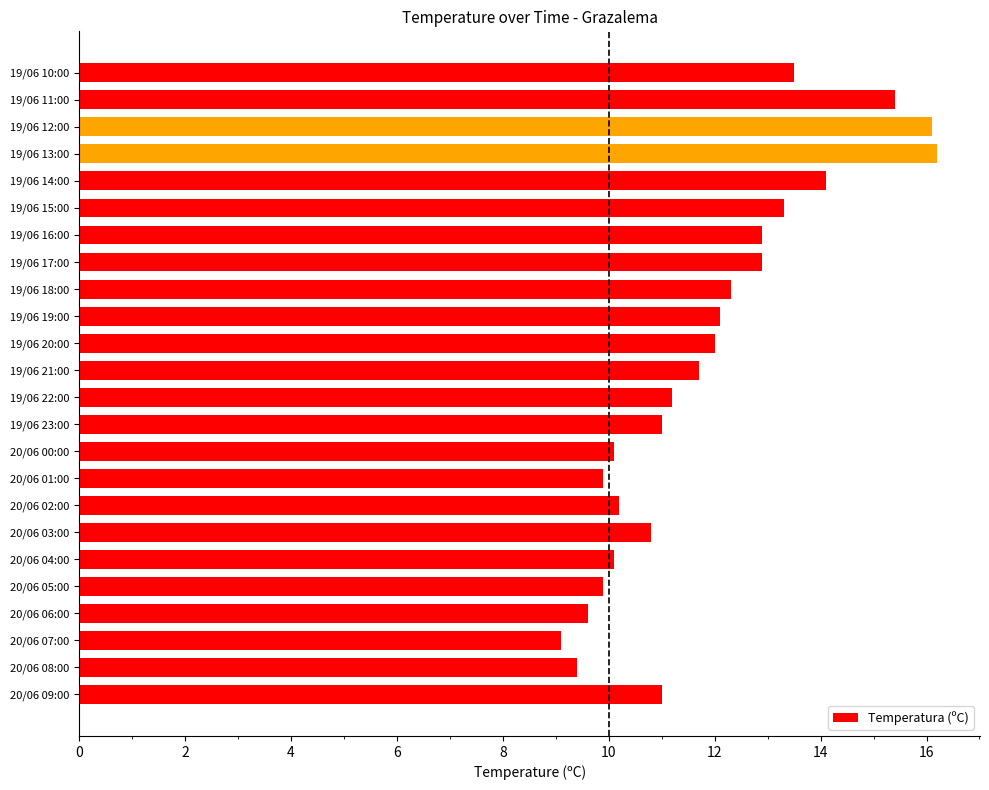

Which has a higher value, 19/06 22:00 or 19/06 10:00?

19/06 10:00